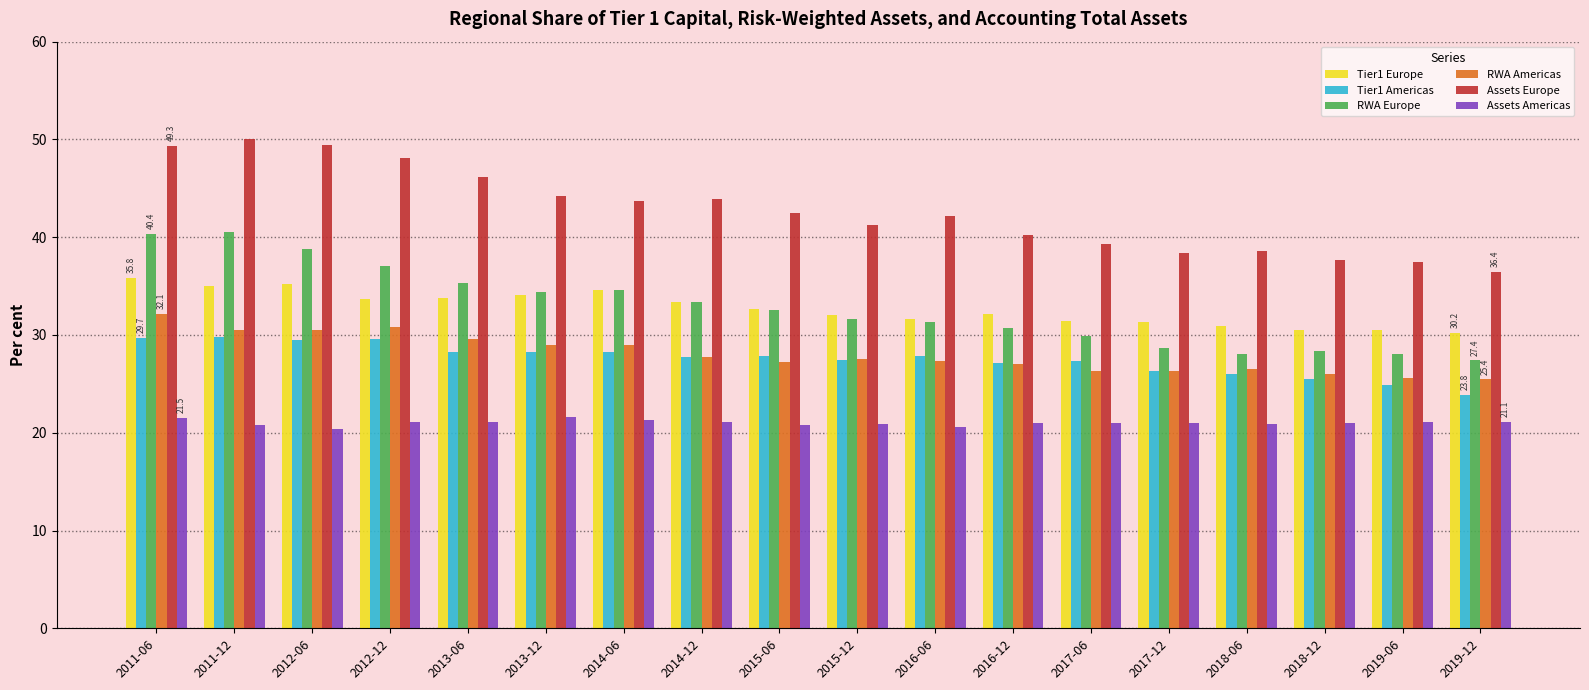

What is the label of the 16th bar from the left?

2018-12